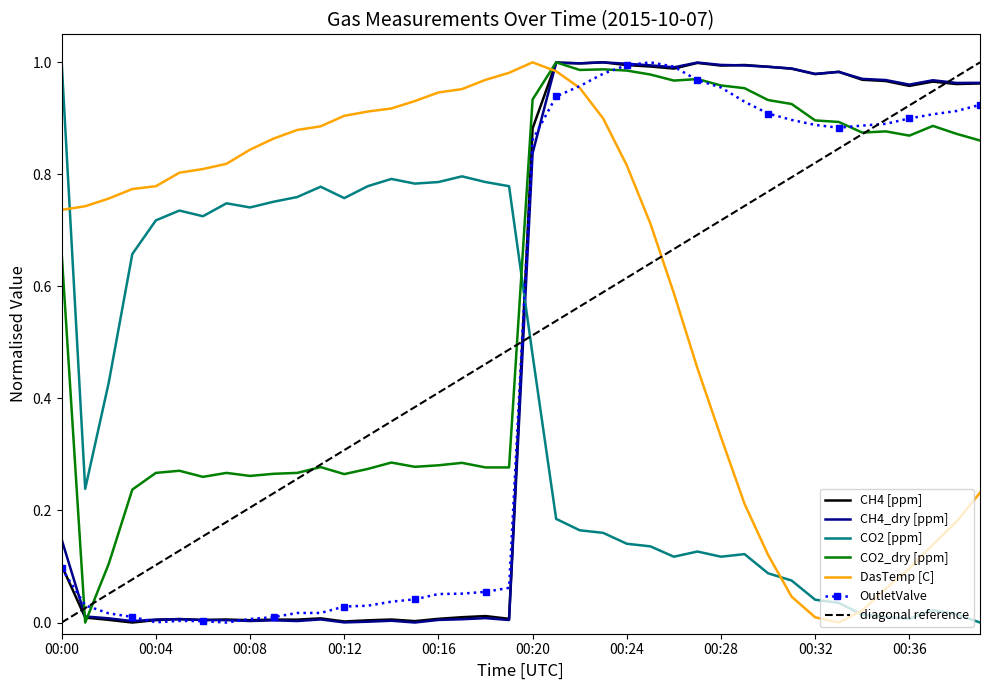

How many intersections are there between OutletValve and DasTemp [C]?

1